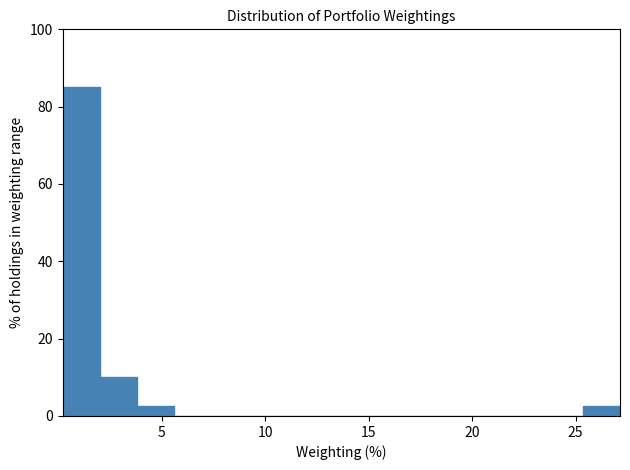

Read against the x-axis, roughly where is the centre of the tallest bar?

1.0